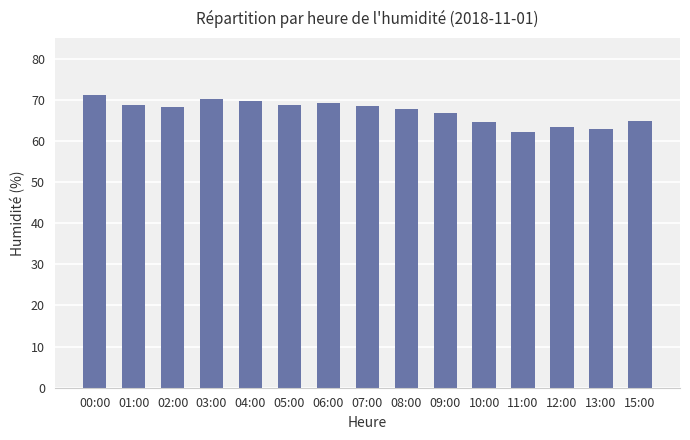

What is the sum of all values?

1007.1